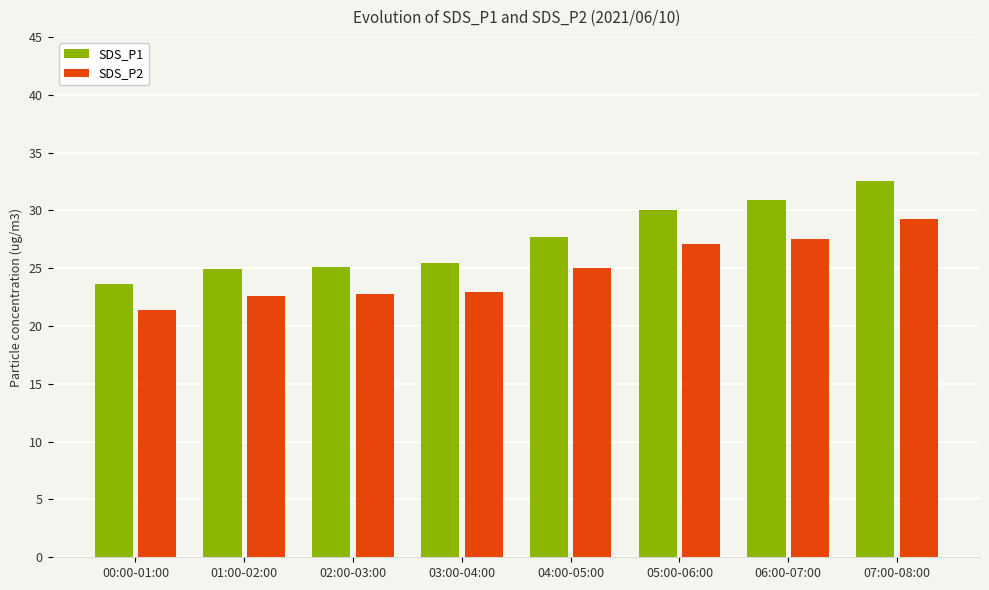

Which series has the largest total across all categories?

SDS_P1